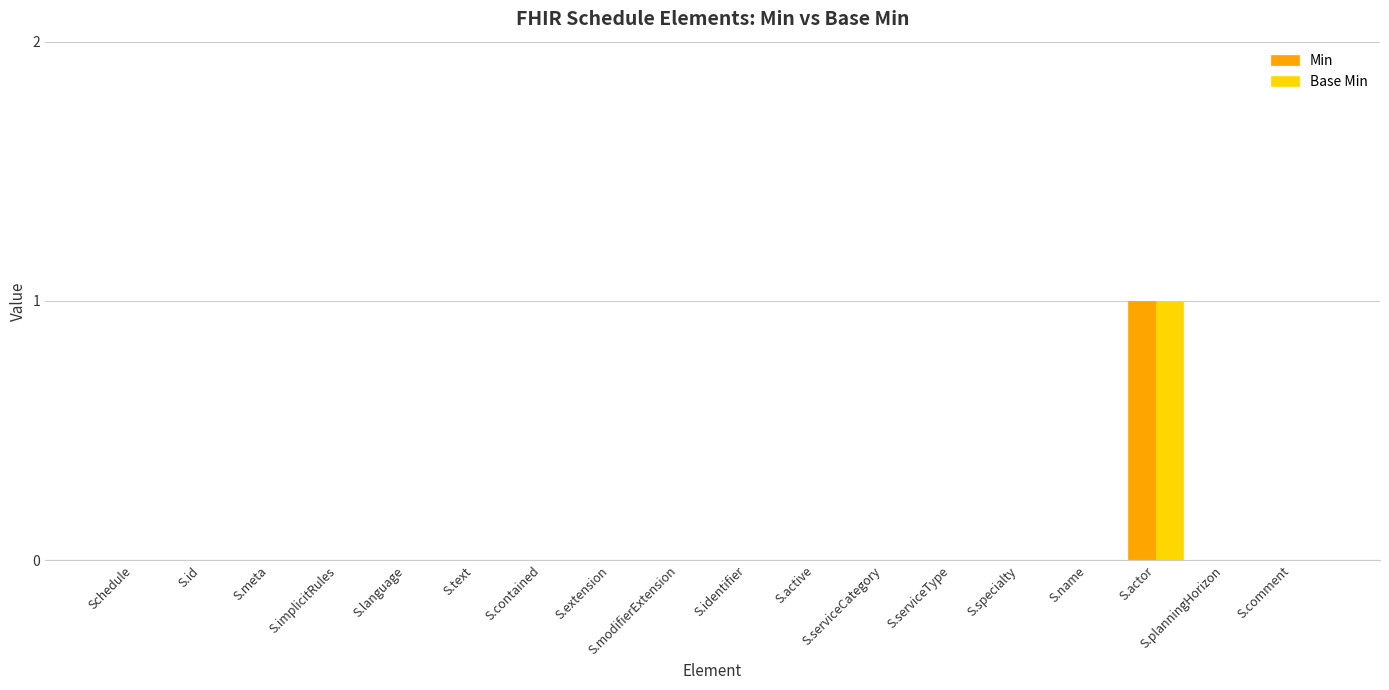

Are the bars horizontal?

No